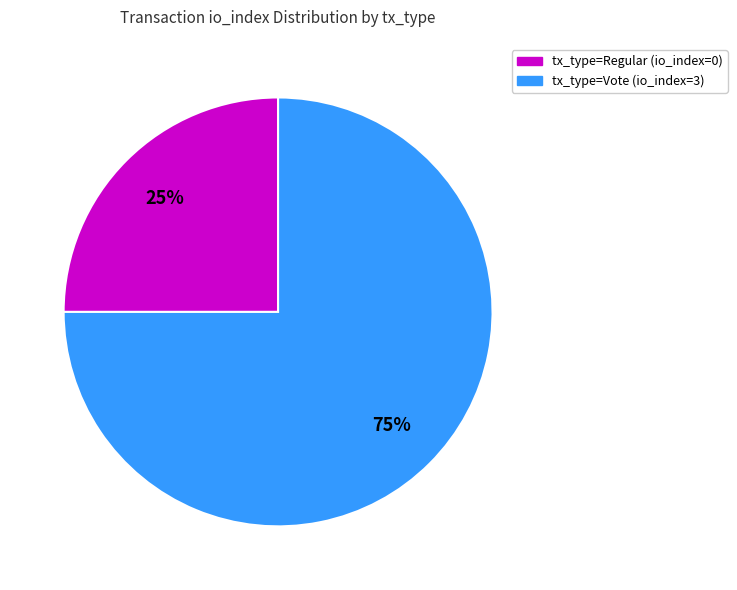

Does any single category account for the majority?

Yes